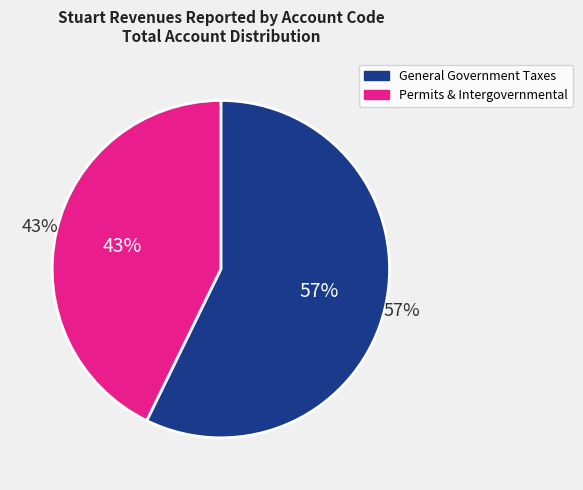

Which slice represents more than half of the pie?

General Government Taxes